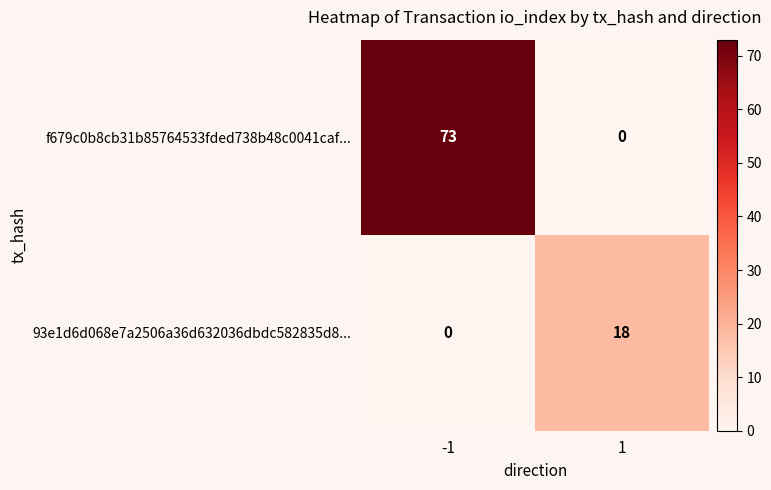

Which series changed the most between -1 and 1?

f679c0b8cb31b85764533fded738b48c0041caf...